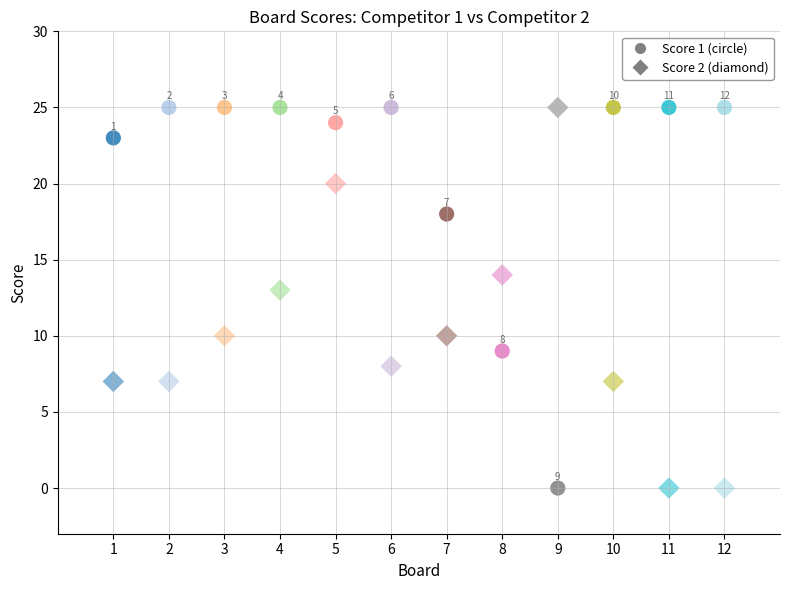

Count the number of points in this scatter plot.

24